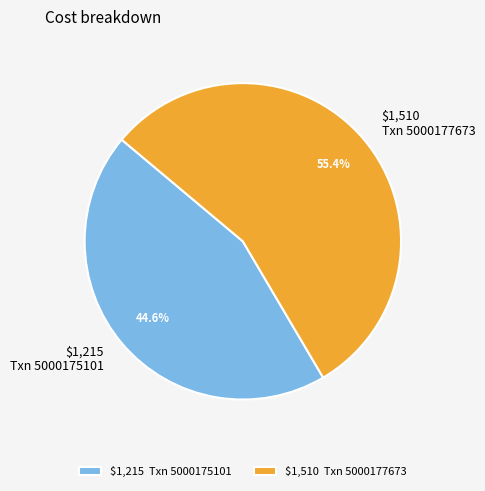

How much of the chart is everything except $1,215 Txn 5000175101?

55.4%